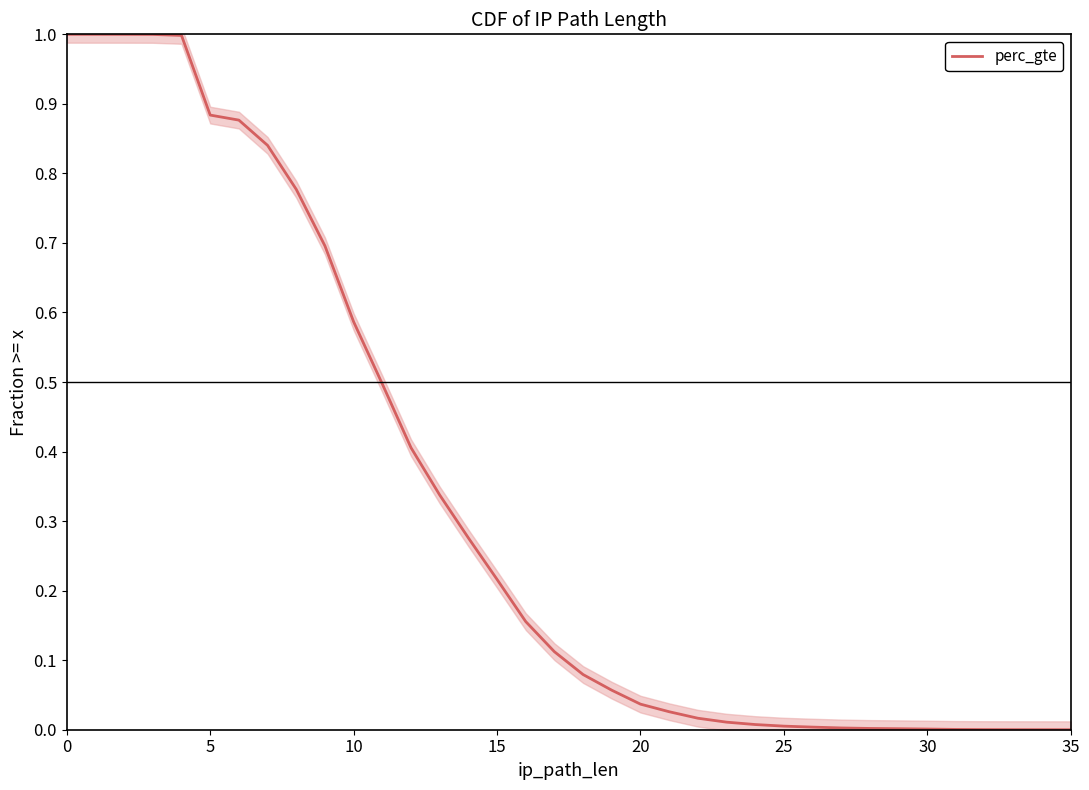

Is it true that the value at 22 is 0.0?

False